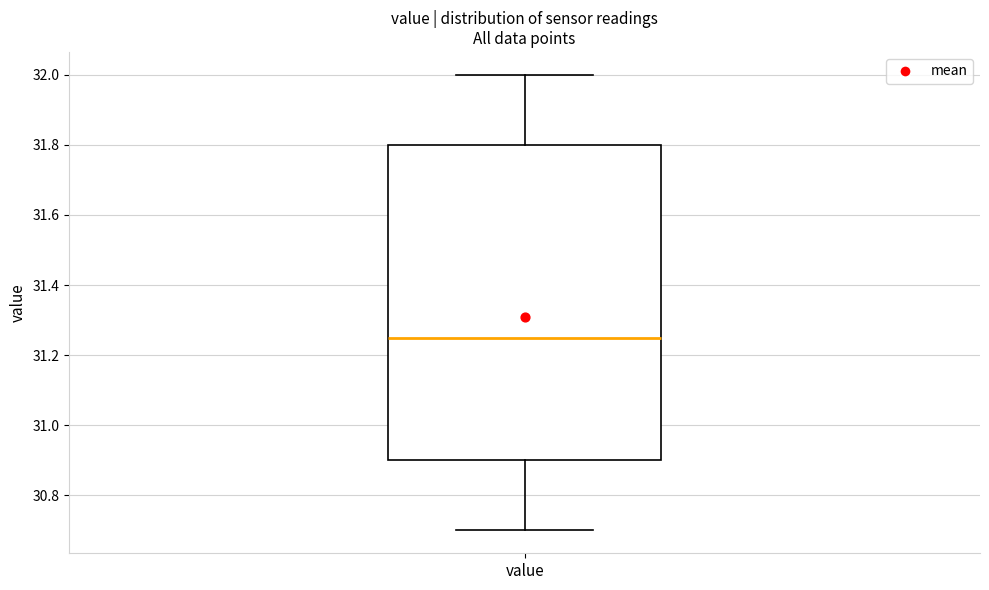

Transcribe this box plot: give where the median line is, the range the box spans, and where the two whiskers end, as read against the y-axis. The values are not printed on the chart, so give them approximately, as read against the axis.

median 31.26, box 30.90 to 31.80, whiskers 30.70 to 32.00